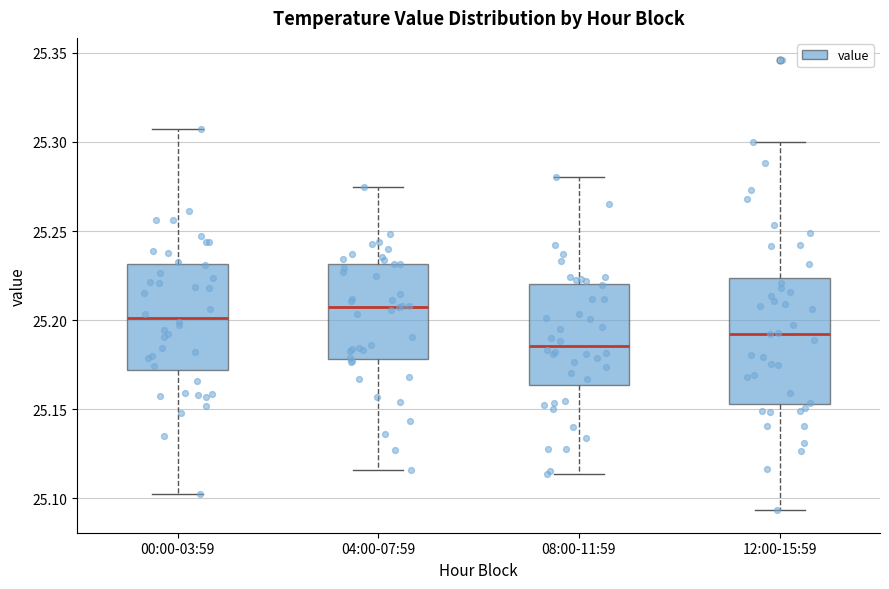

Which box's median line is the highest?

04:00-07:59